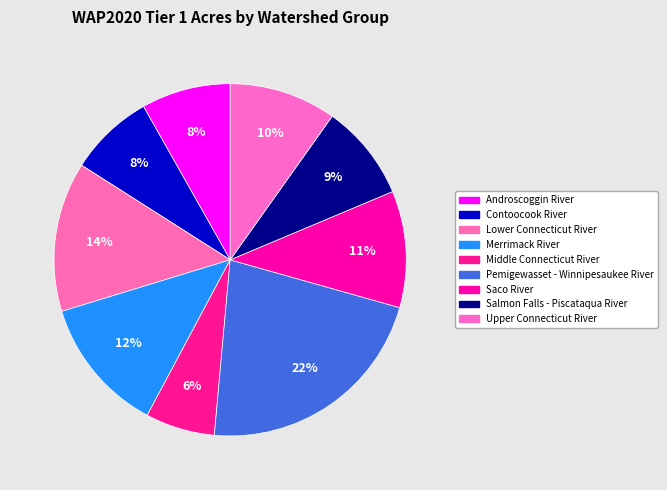

Which has a higher value, Middle Connecticut River or Androscoggin River?

Androscoggin River